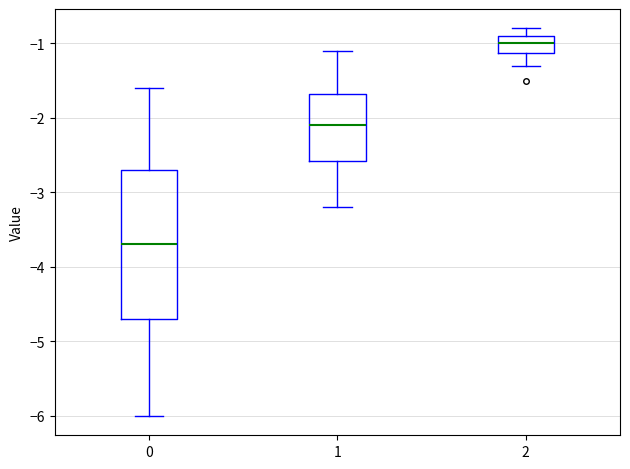

Reading left to right, transcribe this box plot: for each box, give where its median line is, the range the box spans, and where its two whiskers end, as read against the y-axis. The values are not printed on the chart, so give them approximately, as read against the axis.

0: median -3.7, box -4.7 to -2.7, whiskers -6.0 to -1.6
1: median -2.1, box -2.6 to -1.7, whiskers -3.2 to -1.1
2: median -1.0, box -1.1 to -0.9, whiskers -1.3 to -0.8